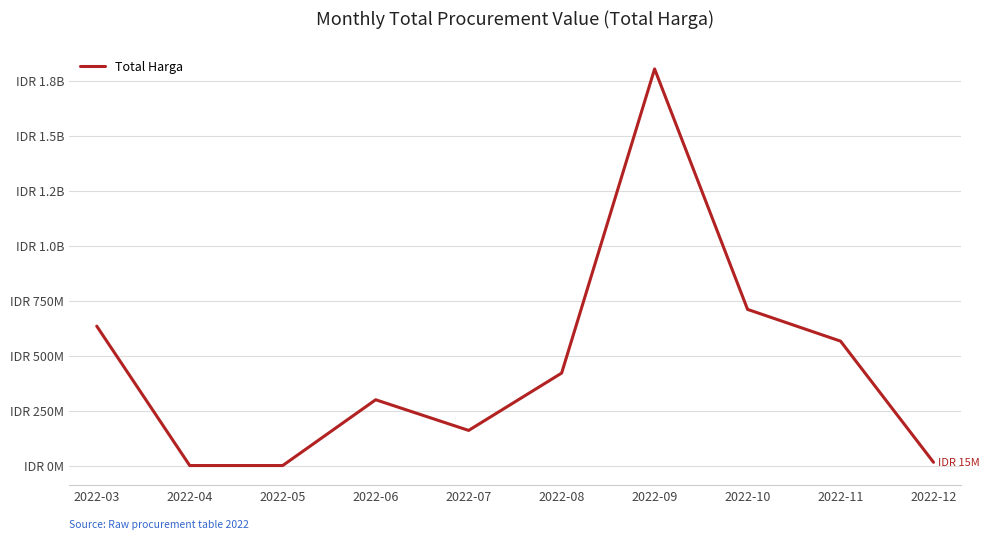

True or false: the data shows 420475000 at 2022-08.

True